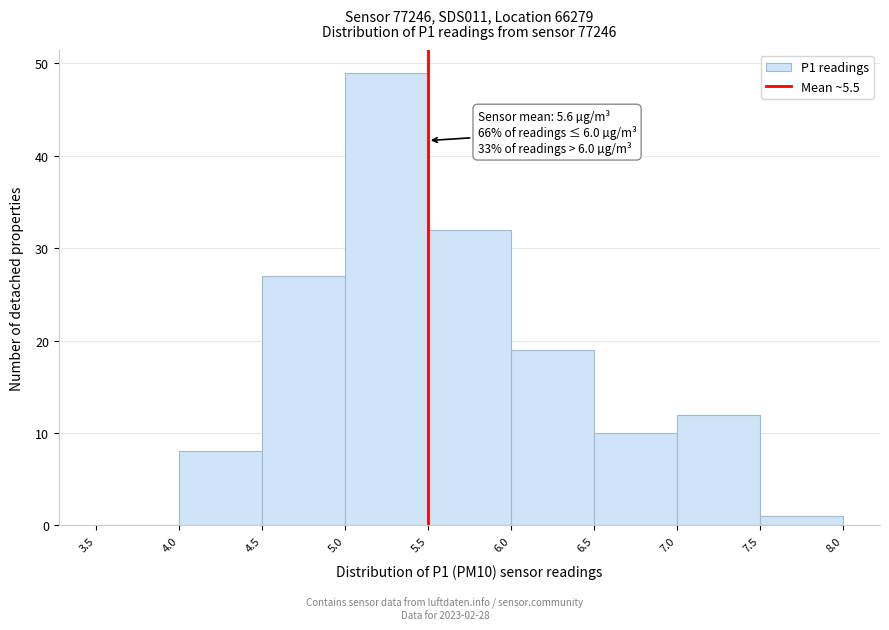

Over which range of the x-axis is the bar tallest?

5.0 to 5.5